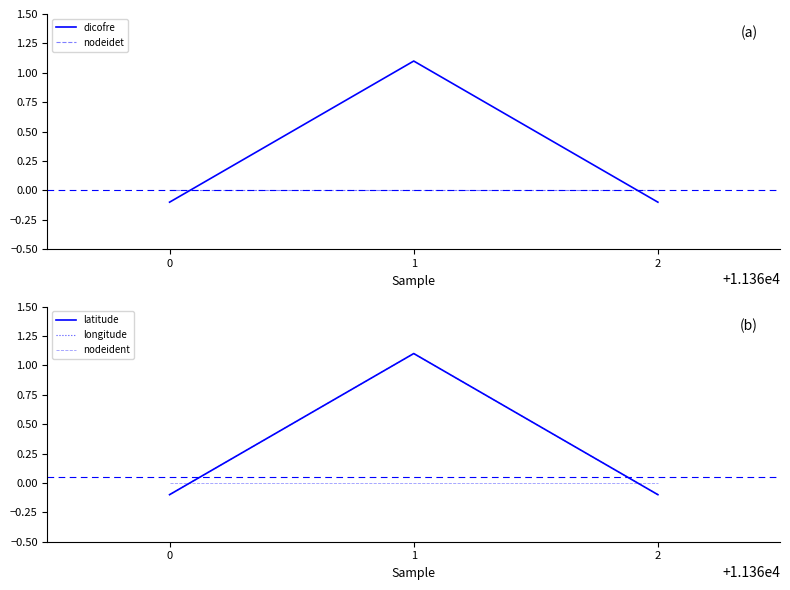

How many data points in dicofre are above 0?

1